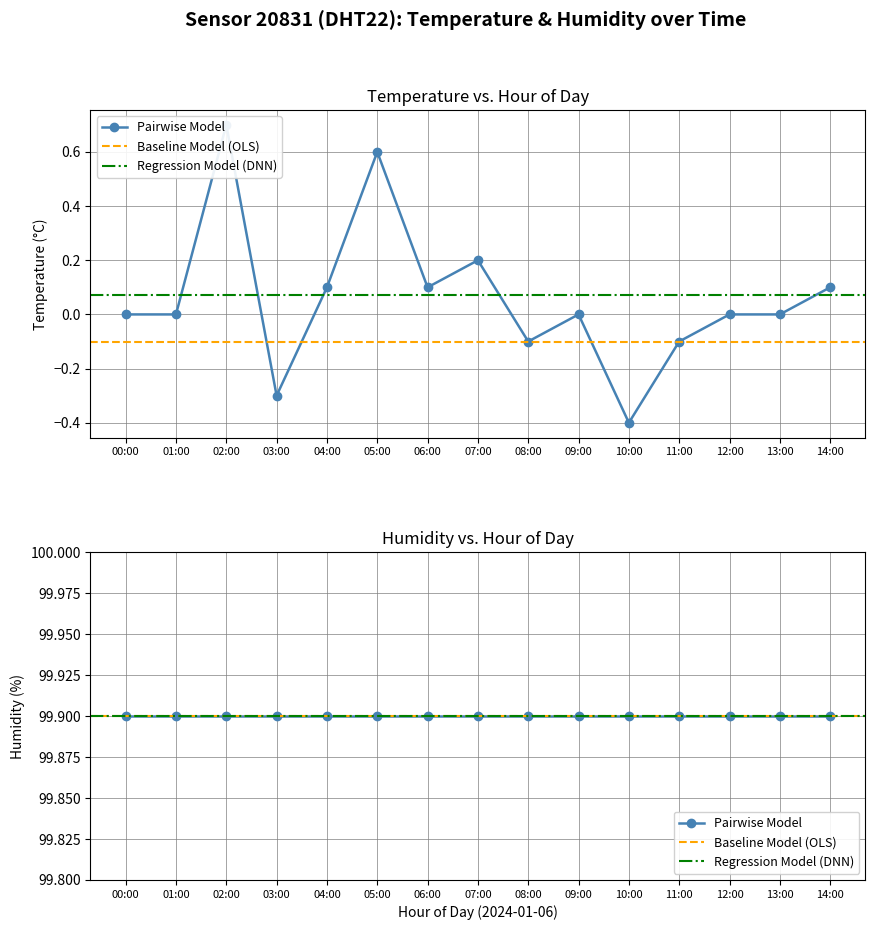

Which category has the lowest value across all series?

10:00